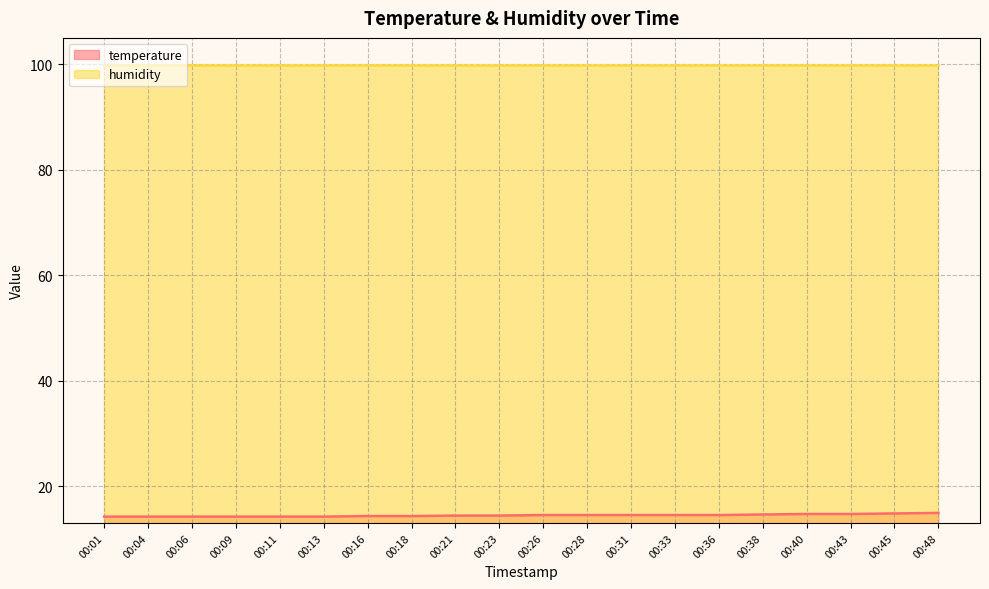

Rank the series at 00:36 from highest to lowest value.

humidity, temperature